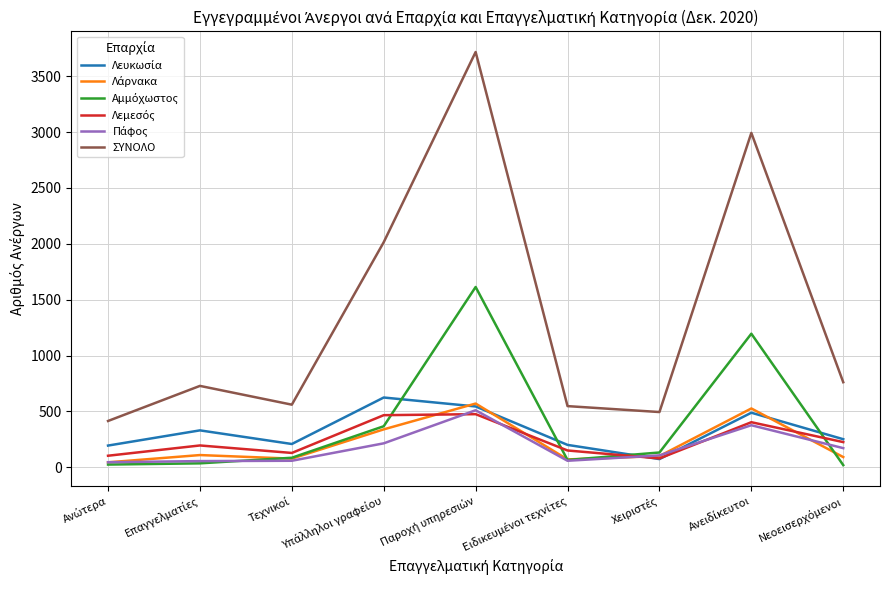

Which series has the largest total across all categories?

ΣΥΝΟΛΟ